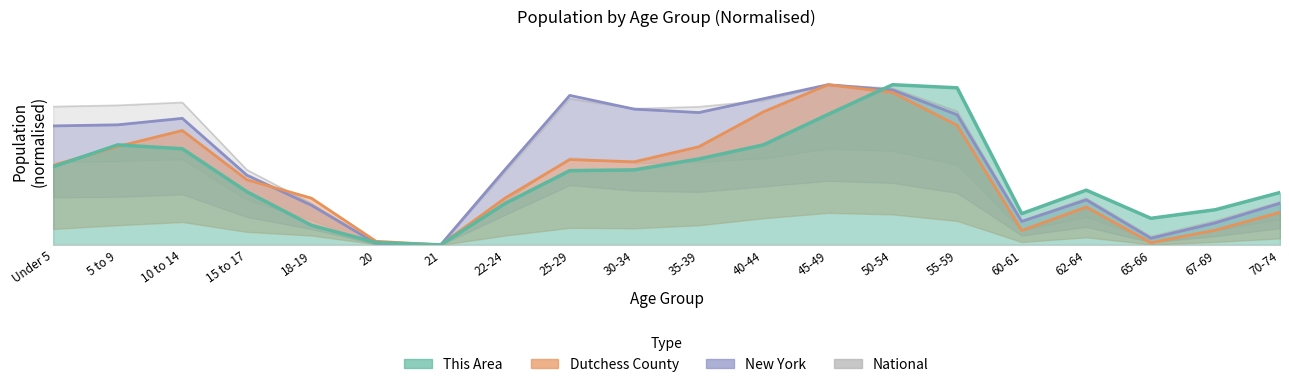

Read the New York value at 18-19.

0.2